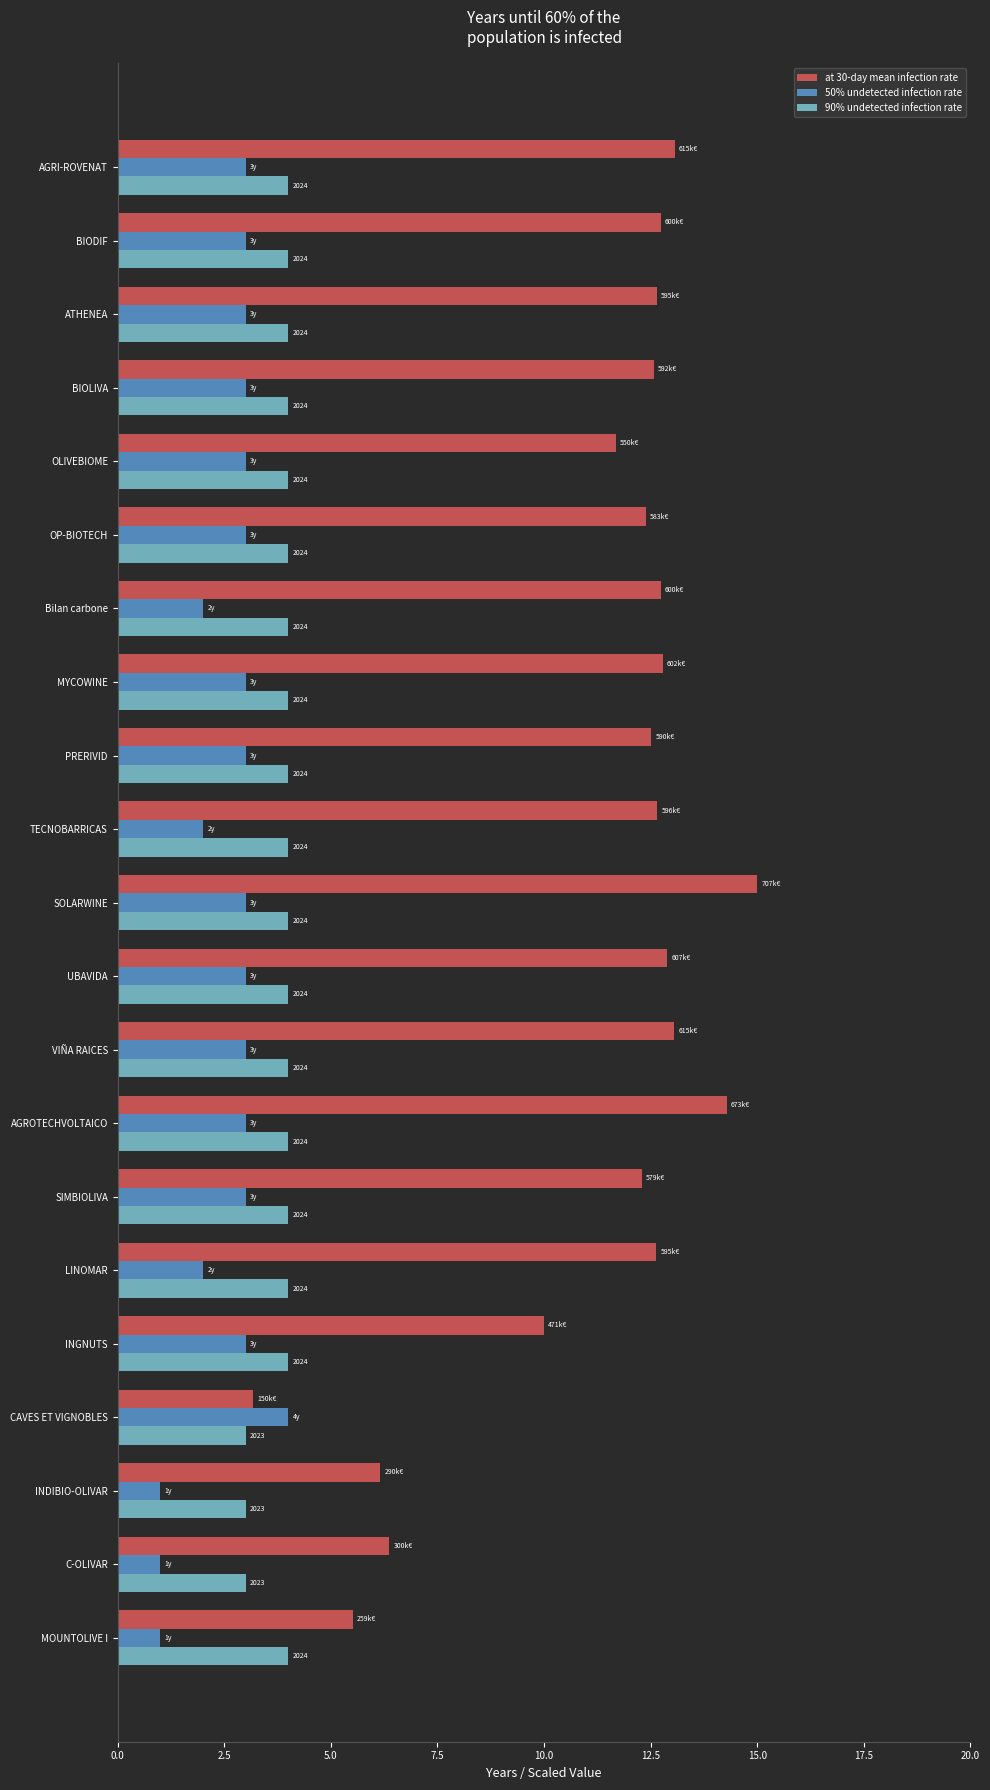

How many data points in 50% undetected infection rate are less than 3?

6